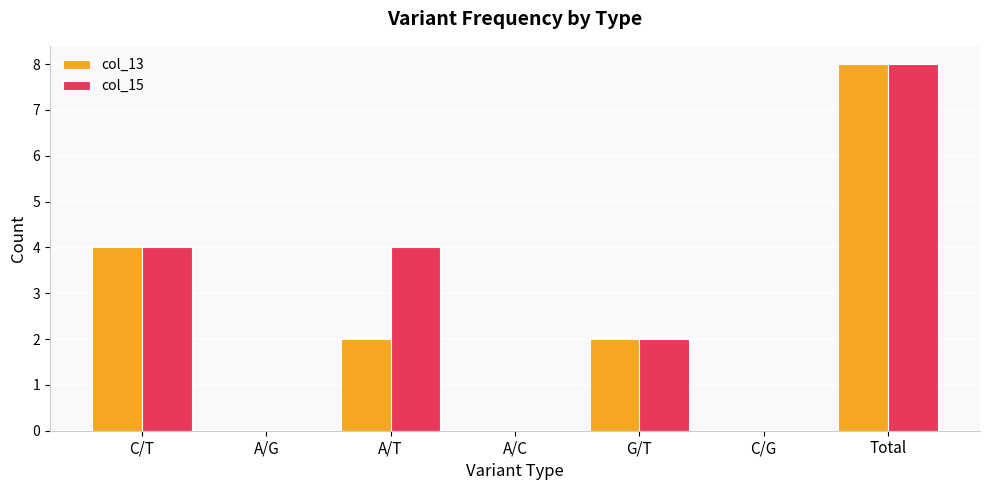

What value does the col_15 series have at A/T?

4